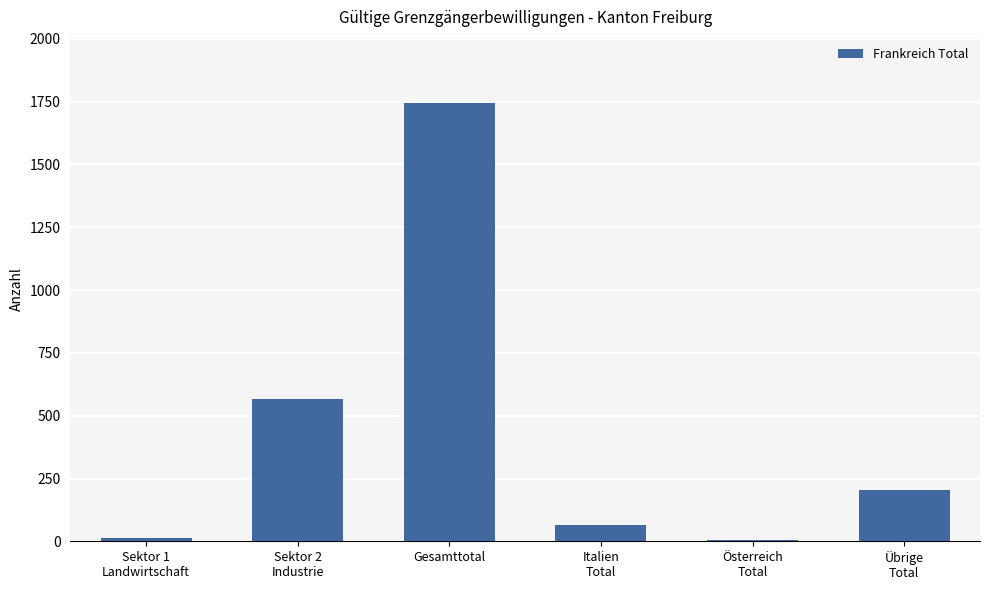

The value at Gesamttotal is 1746. True or false?

True